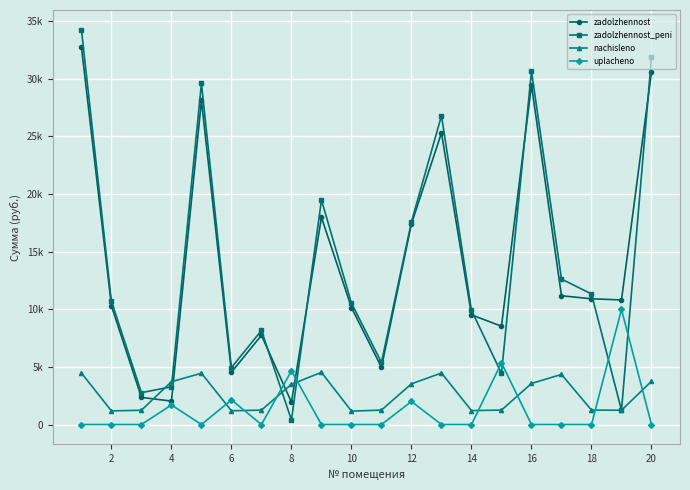

What are all the series names shown in the legend?

zadolzhennost, zadolzhennost_peni, nachisleno, uplacheno